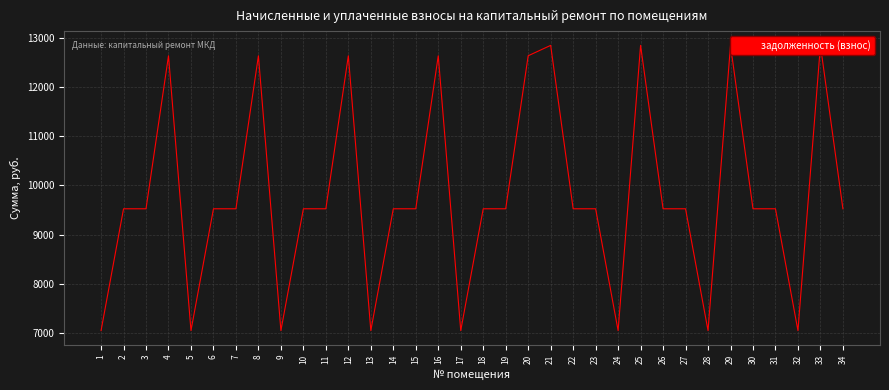

What is the average value?

9788.6